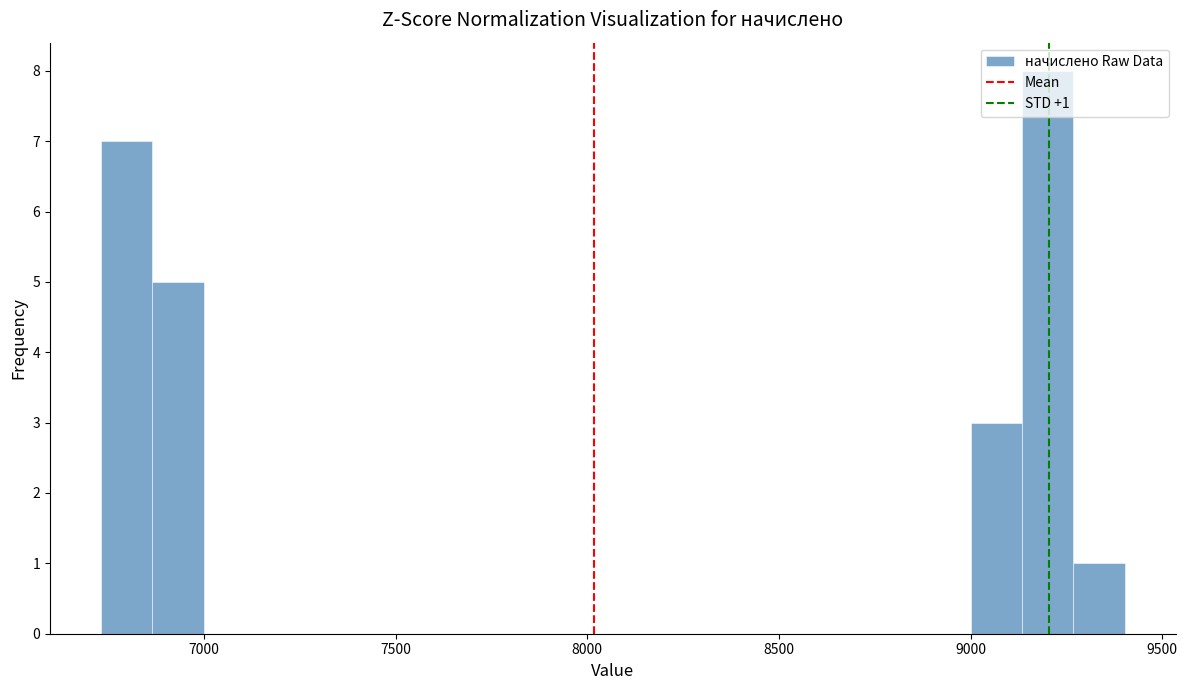

Read against the x-axis, roughly where is the centre of the tallest bar?

9200